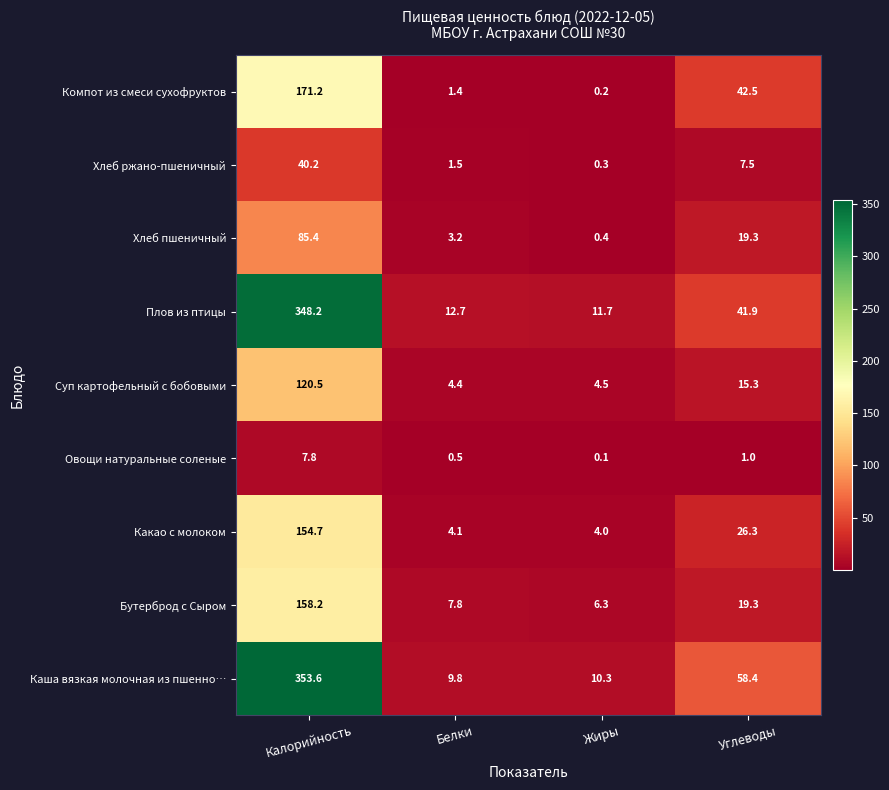

Which category has the highest value in the Компот из смеси сухофруктов series?

Калорийность